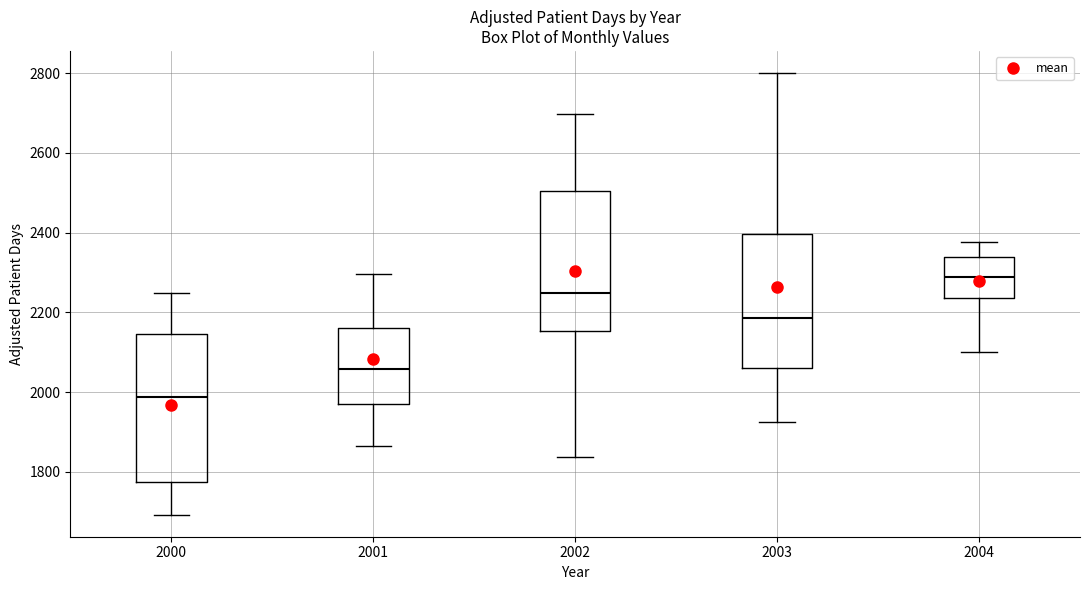

Reading left to right, read every box against the y-axis: the position of its median line, the range the box covers, and the ends of its whiskers. The values are not printed on the chart, so give them approximately, as read against the axis.

2000: median 1980, box 1780 to 2140, whiskers 1700 to 2240
2001: median 2060, box 1980 to 2160, whiskers 1860 to 2300
2002: median 2240, box 2160 to 2500, whiskers 1840 to 2700
2003: median 2180, box 2060 to 2400, whiskers 1920 to 2800
2004: median 2280, box 2240 to 2340, whiskers 2100 to 2380